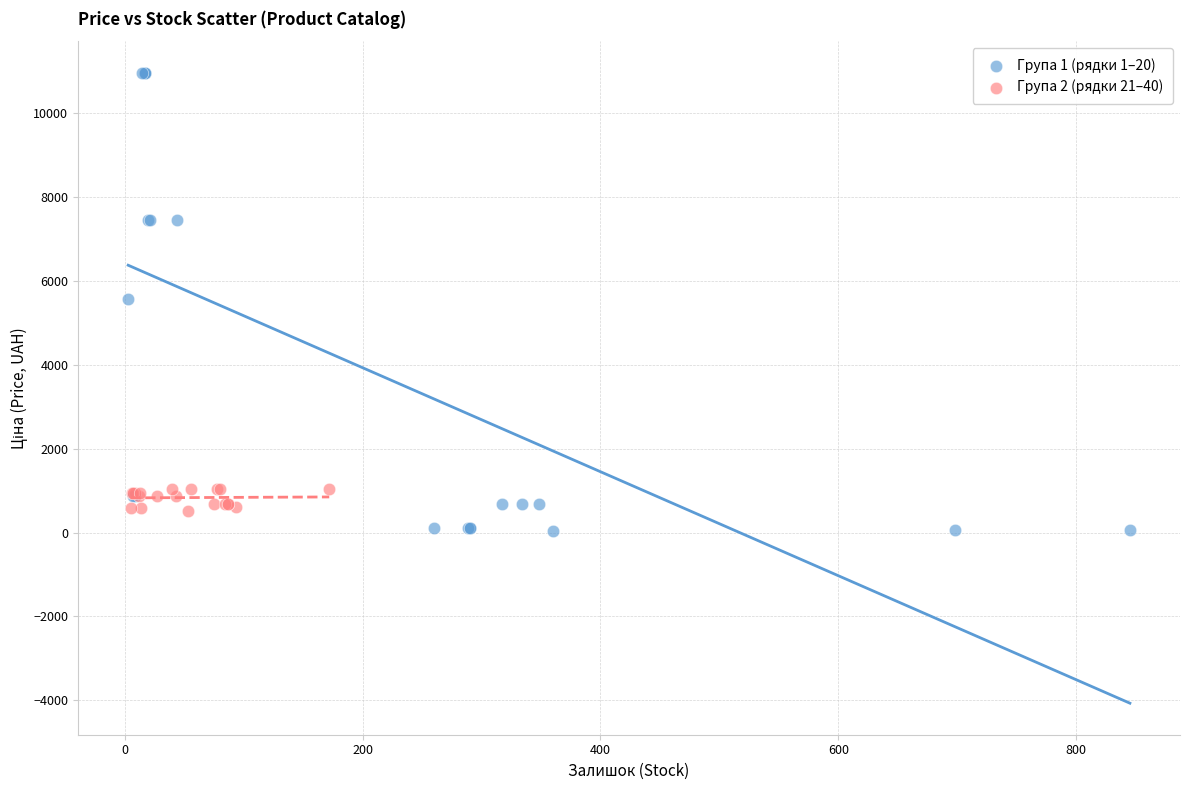

What are all the series names shown in the legend?

Група 1 (рядки 1–20), Група 2 (рядки 21–40)